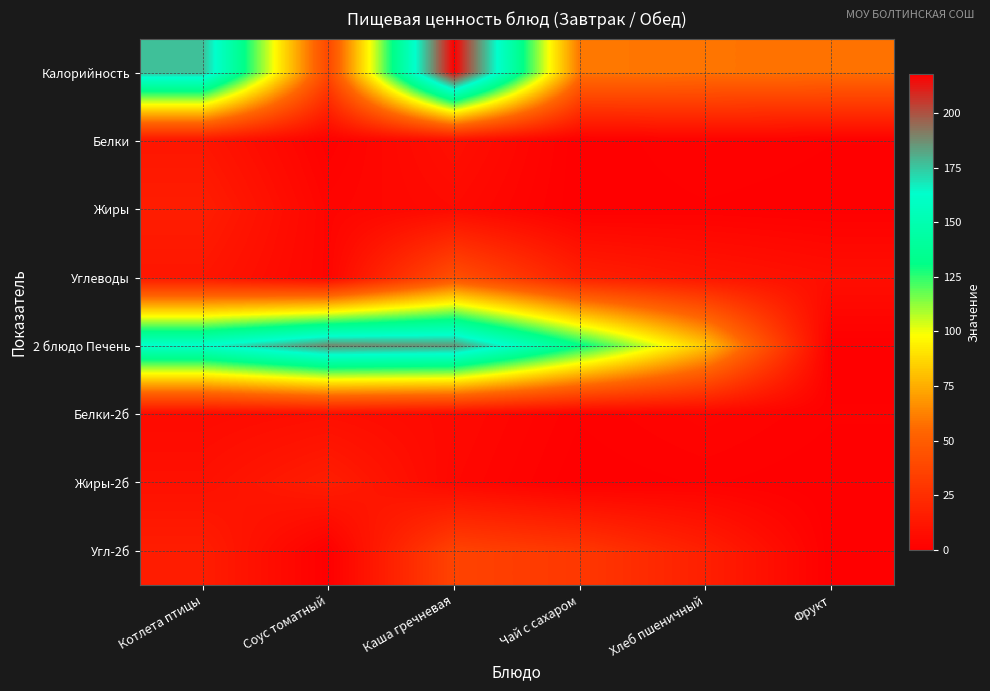

What is the difference between the highest and lowest values at Соус томатный?

188.0